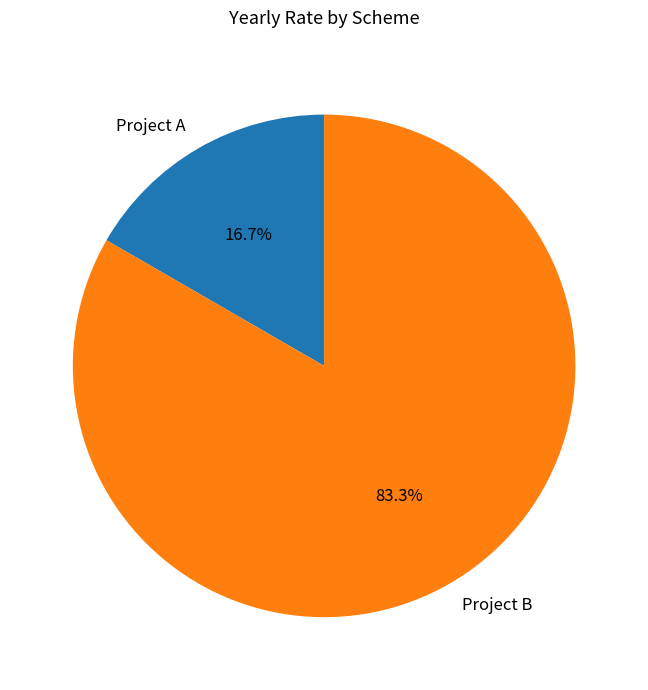

Is there a majority slice in this chart?

Yes